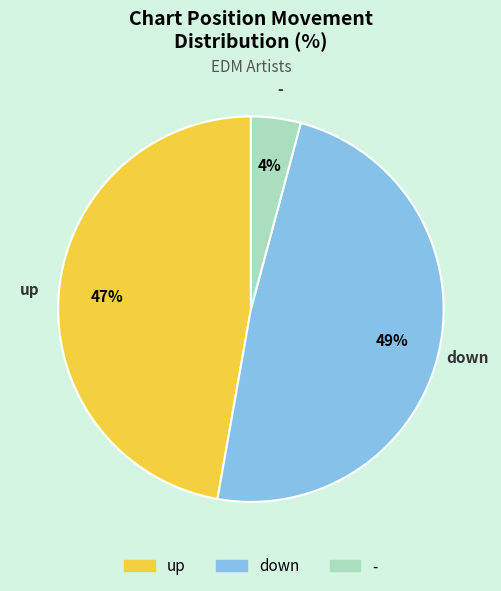

True or false: up accounts for 33% of the total.

False